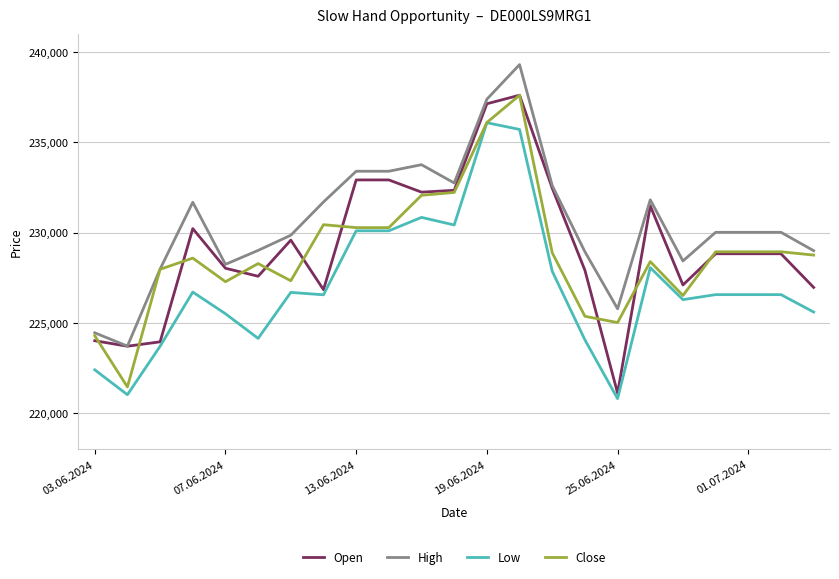

True or false: High and Low intersect in this chart.

False